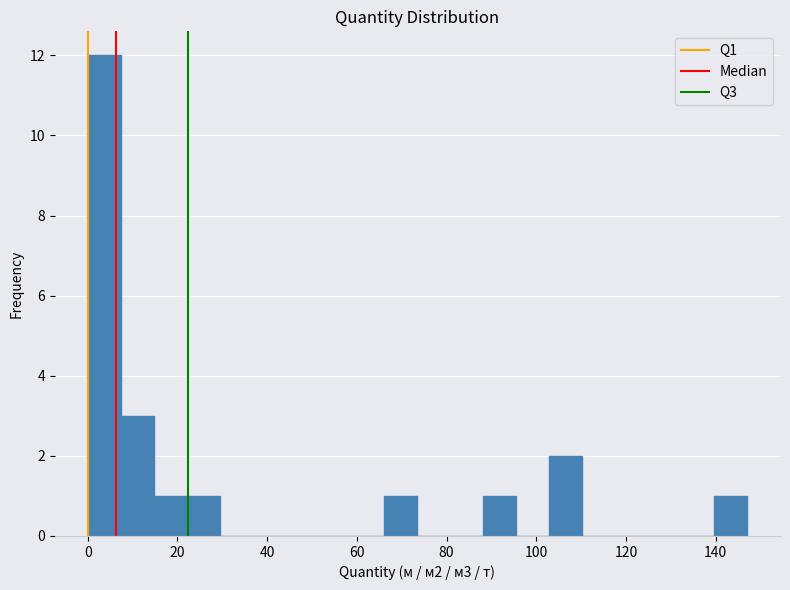

Around what value on the x-axis is the tallest bar? Give the approximate position of its centre, as read against the axis.

4